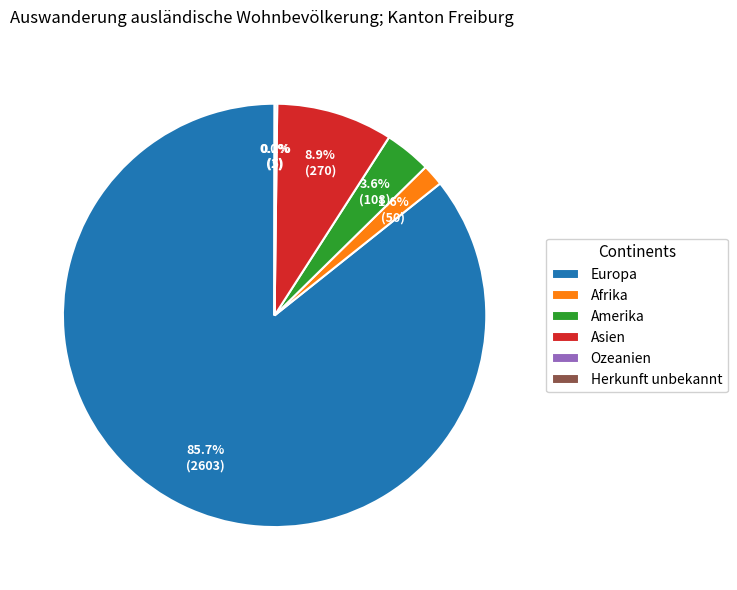

How much of the chart is everything except Europa?

14.3%